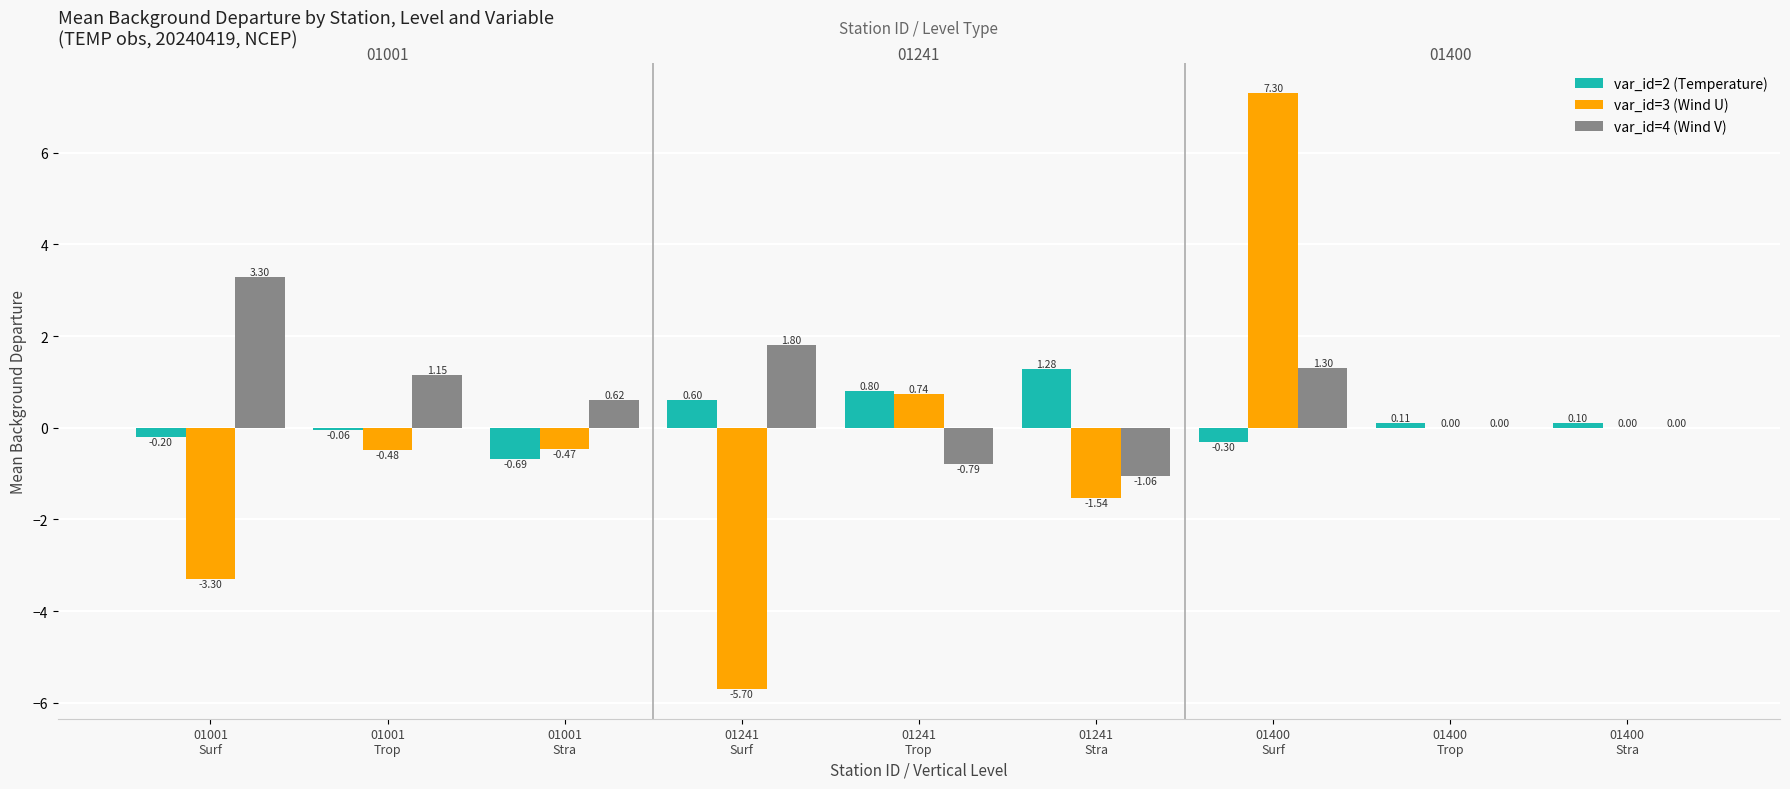

Which series has the largest total across all categories?

var_id=4 (Wind V)